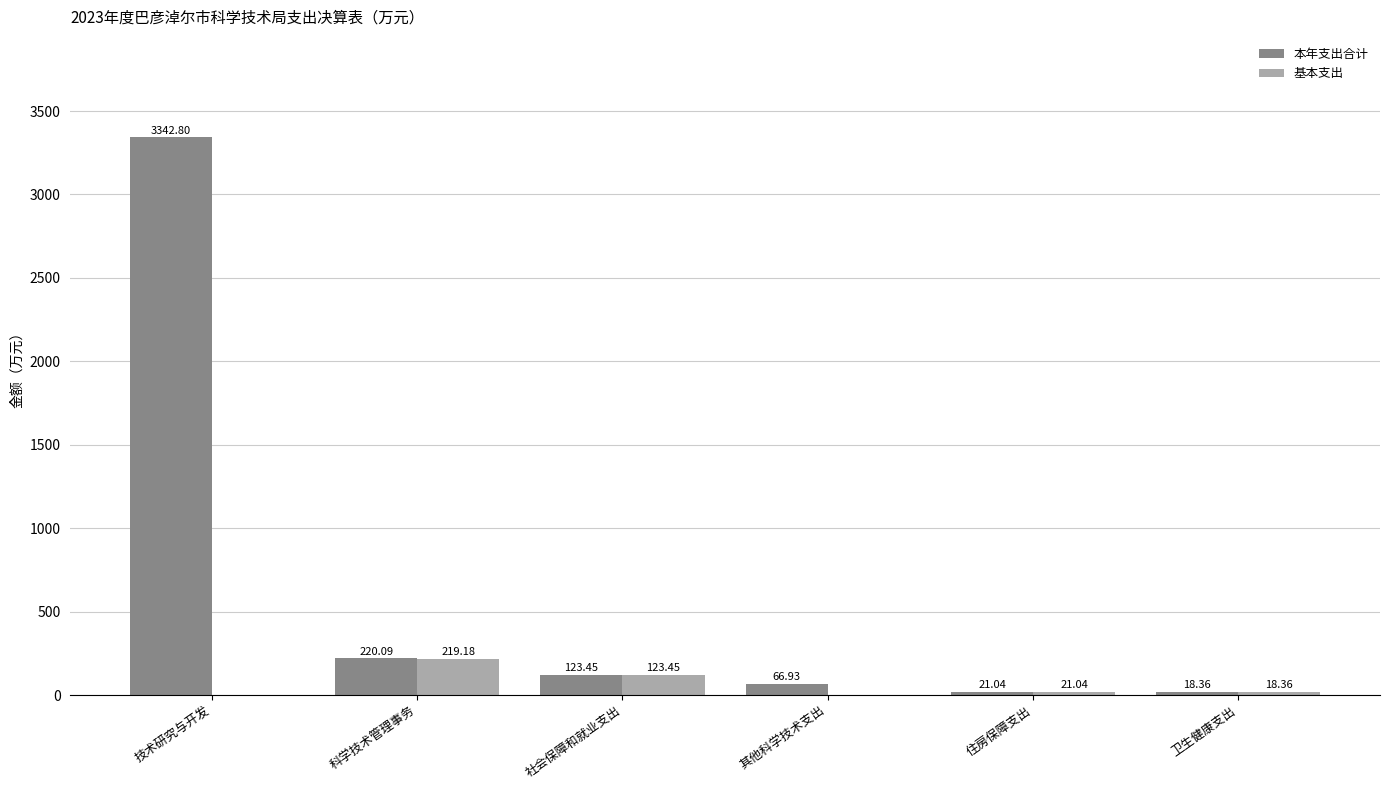

Which series has the largest range (max minus min)?

本年支出合计